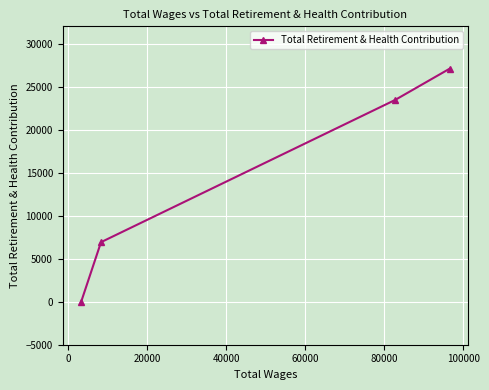

How many values are above zero?

3